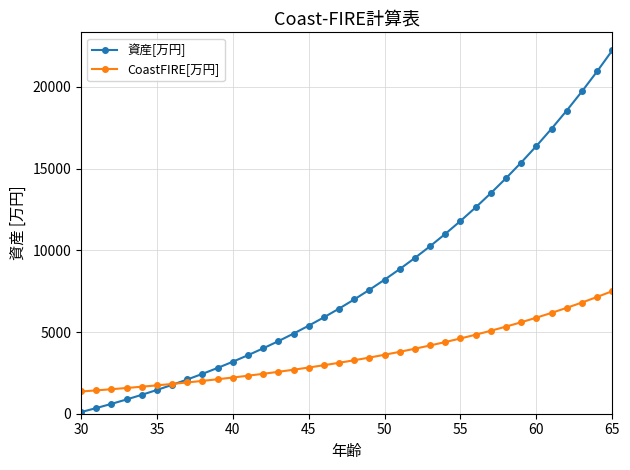

What is the minimum value for CoastFIRE[万円]?

1359.7